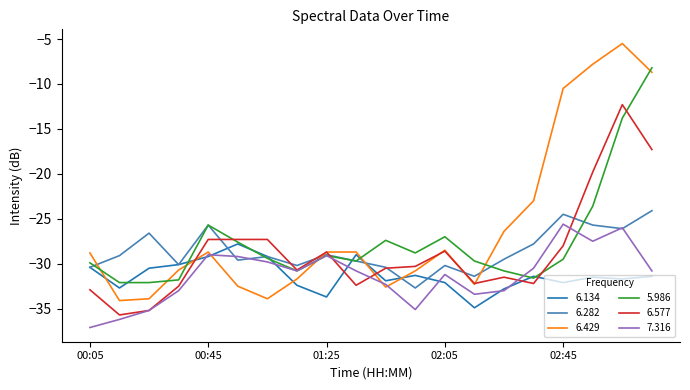

What is the difference between the maximum and minimum values in the 6.282 series?

8.6